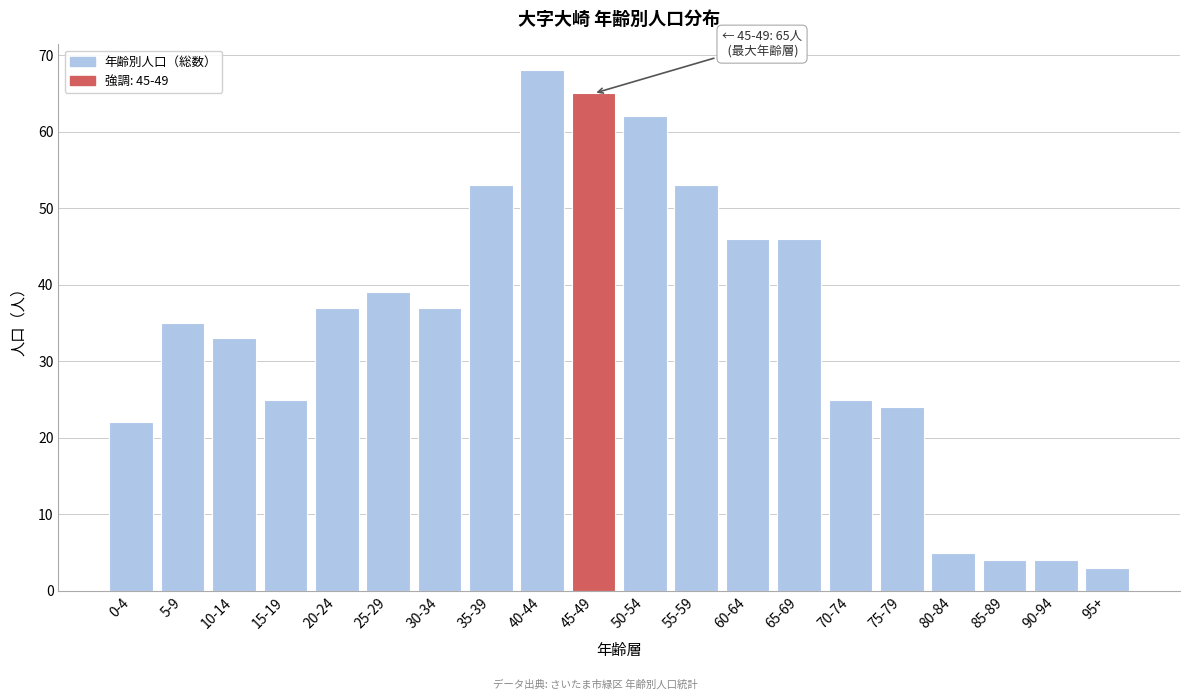

Reading left to right, what are all the values shown in this chart?

0-4=22	5-9=35	10-14=33	15-19=25	20-24=37	25-29=39	30-34=37	35-39=53	40-44=68	45-49=65	50-54=62	55-59=53	60-64=46	65-69=46	70-74=25	75-79=24	80-84=5	85-89=4	90-94=4	95+=3